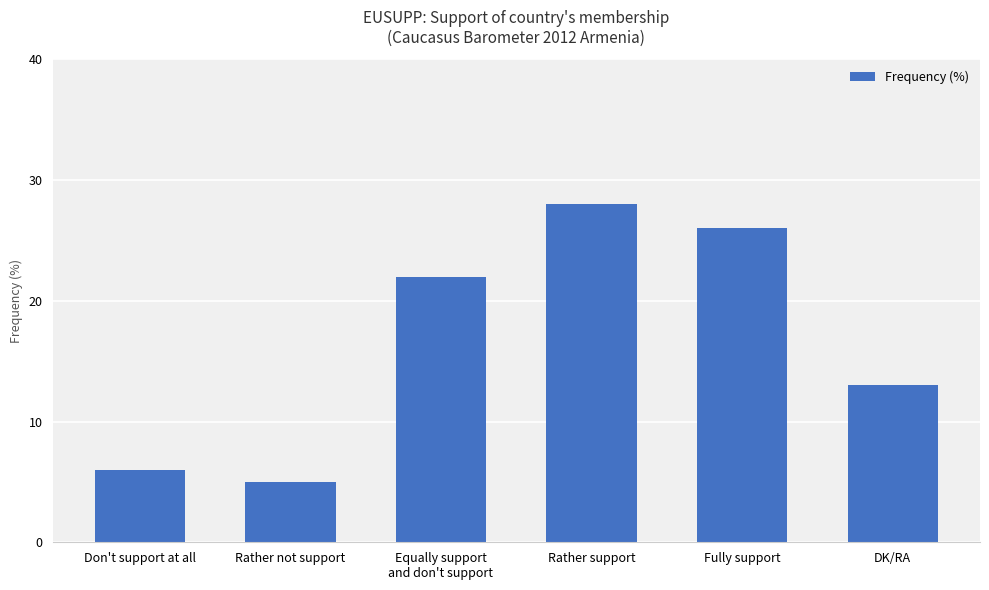

List the labels in order of value, smallest first.

Rather not support, Don't support at all, DK/RA, Equally support
and don't support, Fully support, Rather support